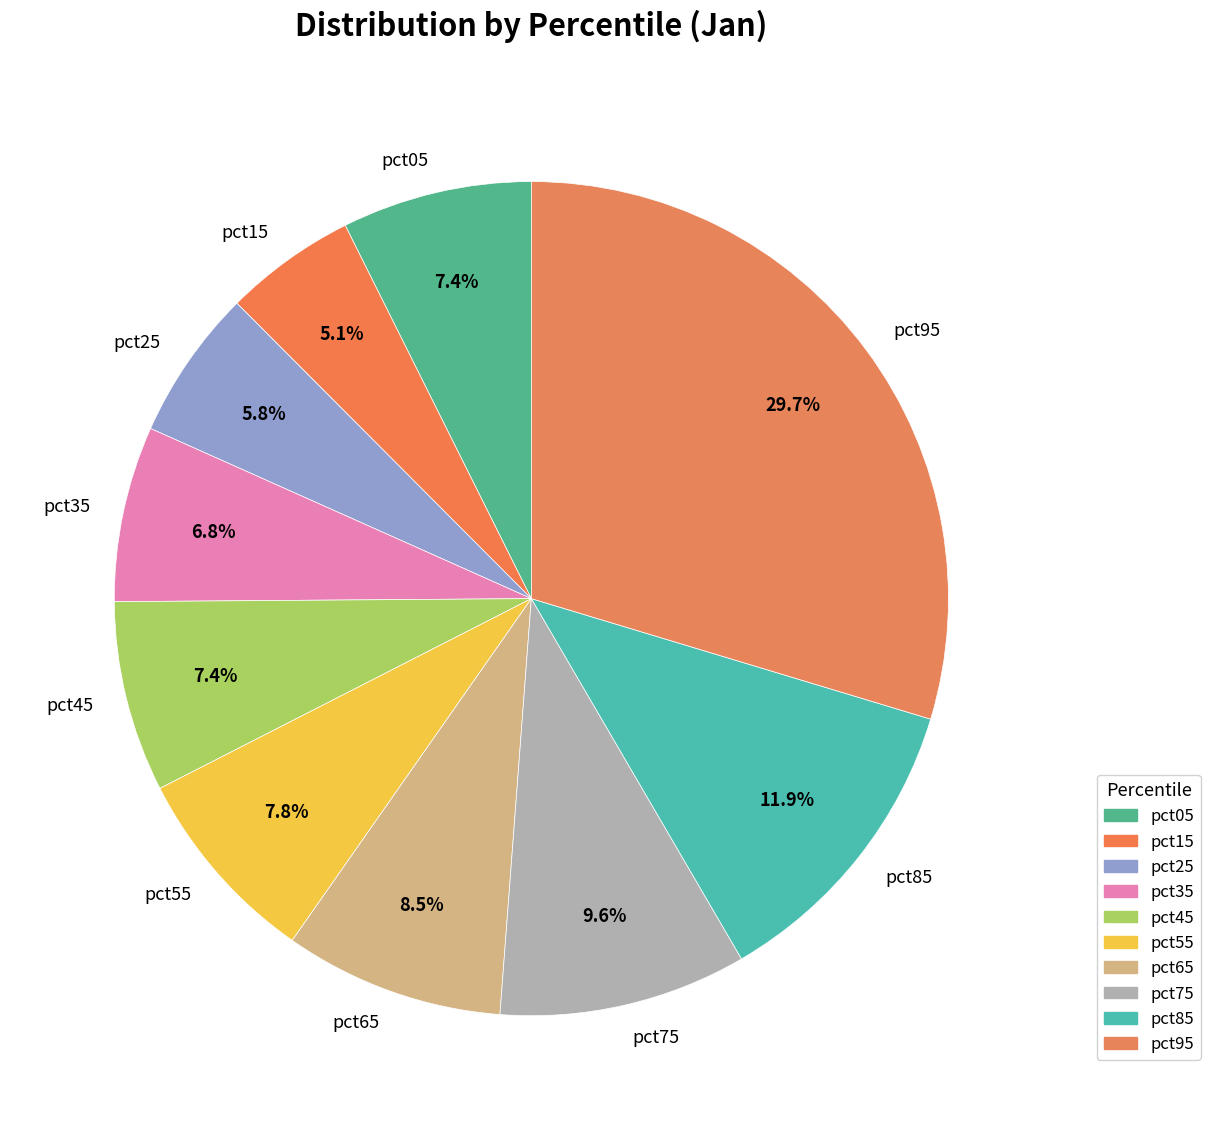

Does pct25 account for over 50% of the chart?

No